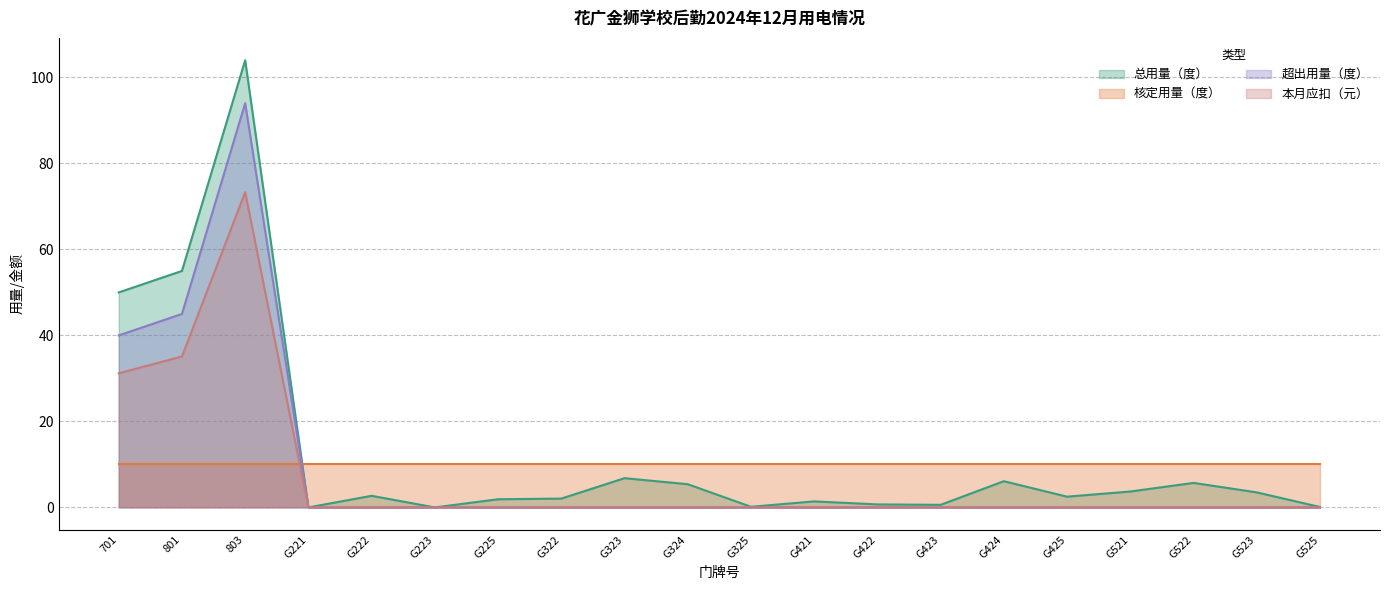

Which series has the largest range (max minus min)?

总用量（度）